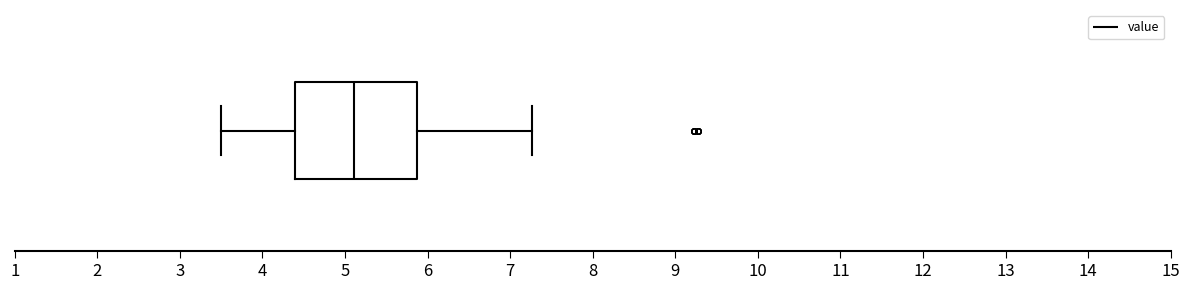

Transcribe this box plot: give where the median line is, the range the box spans, and where the two whiskers end, as read against the x-axis. The values are not printed on the chart, so give them approximately, as read against the axis.

median 5.1, box 4.4 to 5.9, whiskers 3.5 to 7.3